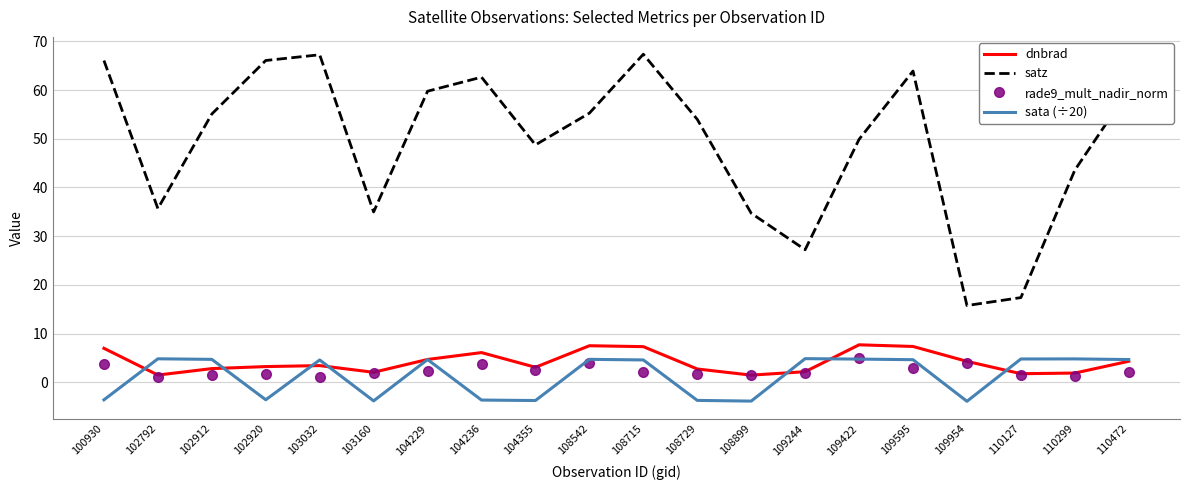

In sata (÷20), how many points are higher than both neighbors (excluding endpoints)?

6